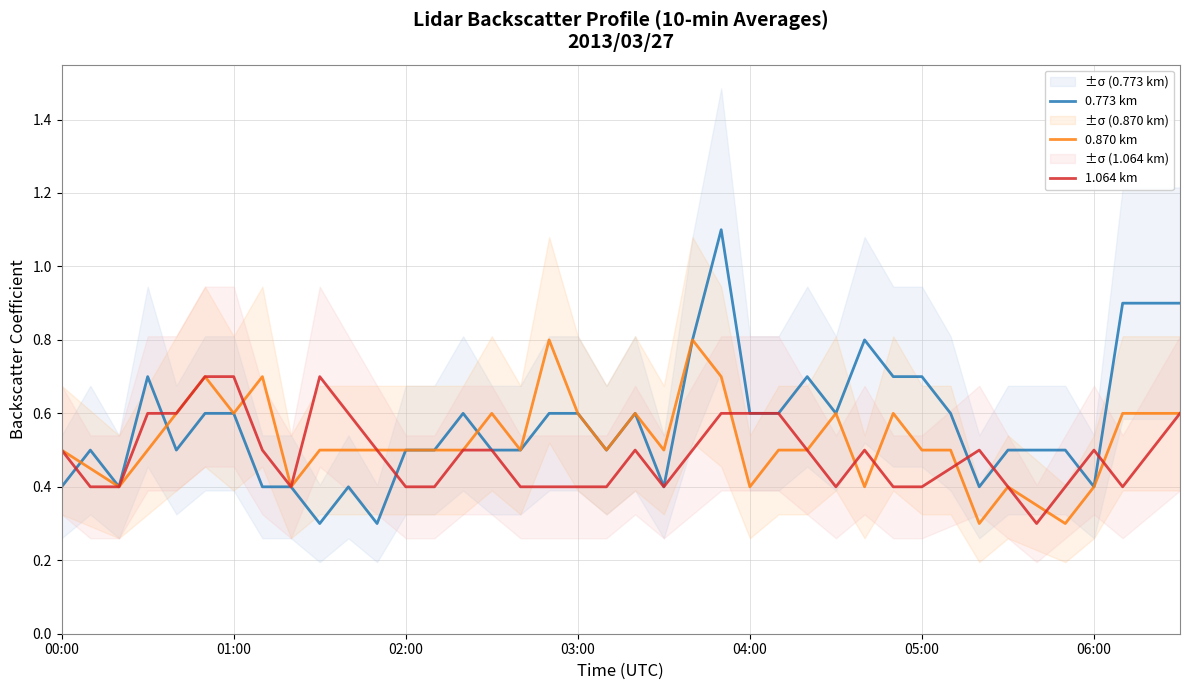

What is the sum of all 0.773 km values?

23.0